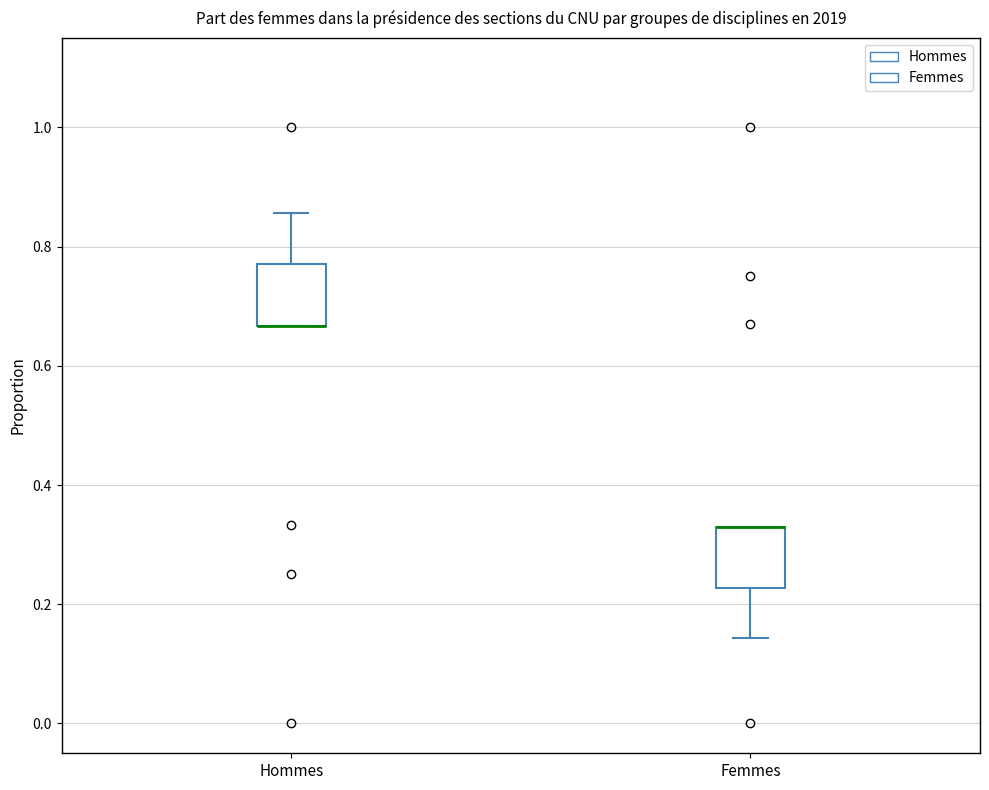

Reading left to right, read every box against the y-axis: the position of its median line, the range the box covers, and the ends of its whiskers. The values are not printed on the chart, so give them approximately, as read against the axis.

Hommes: median 0.66 (drawn on the box's lower edge), box 0.66 to 0.78, whiskers 0.66 to 0.86
Femmes: median 0.34 (drawn on the box's upper edge), box 0.22 to 0.34, whiskers 0.14 to 0.34